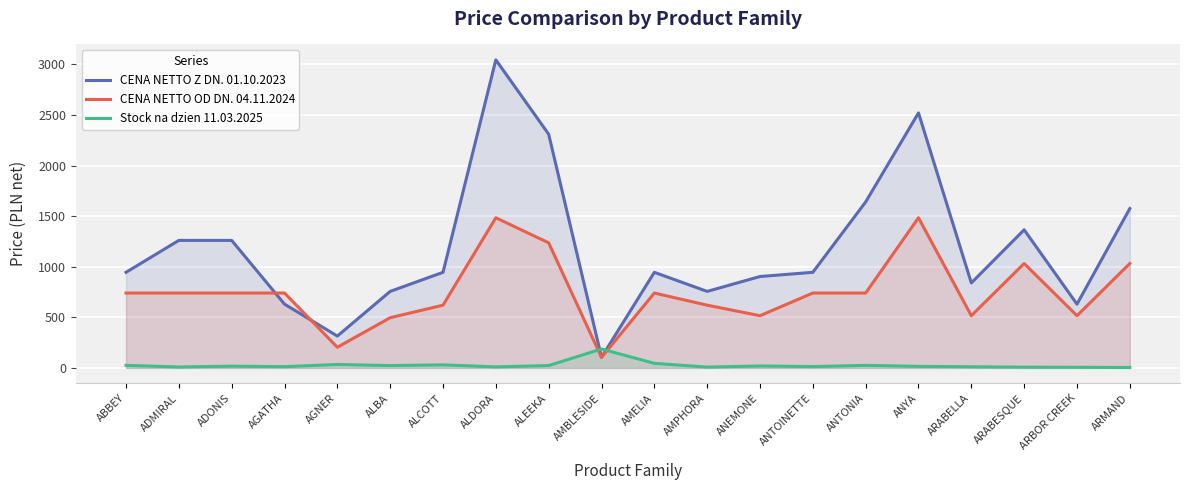

True or false: CENA NETTO OD DN. 04.11.2024 and Stock na dzien 11.03.2025 cross at least once.

True